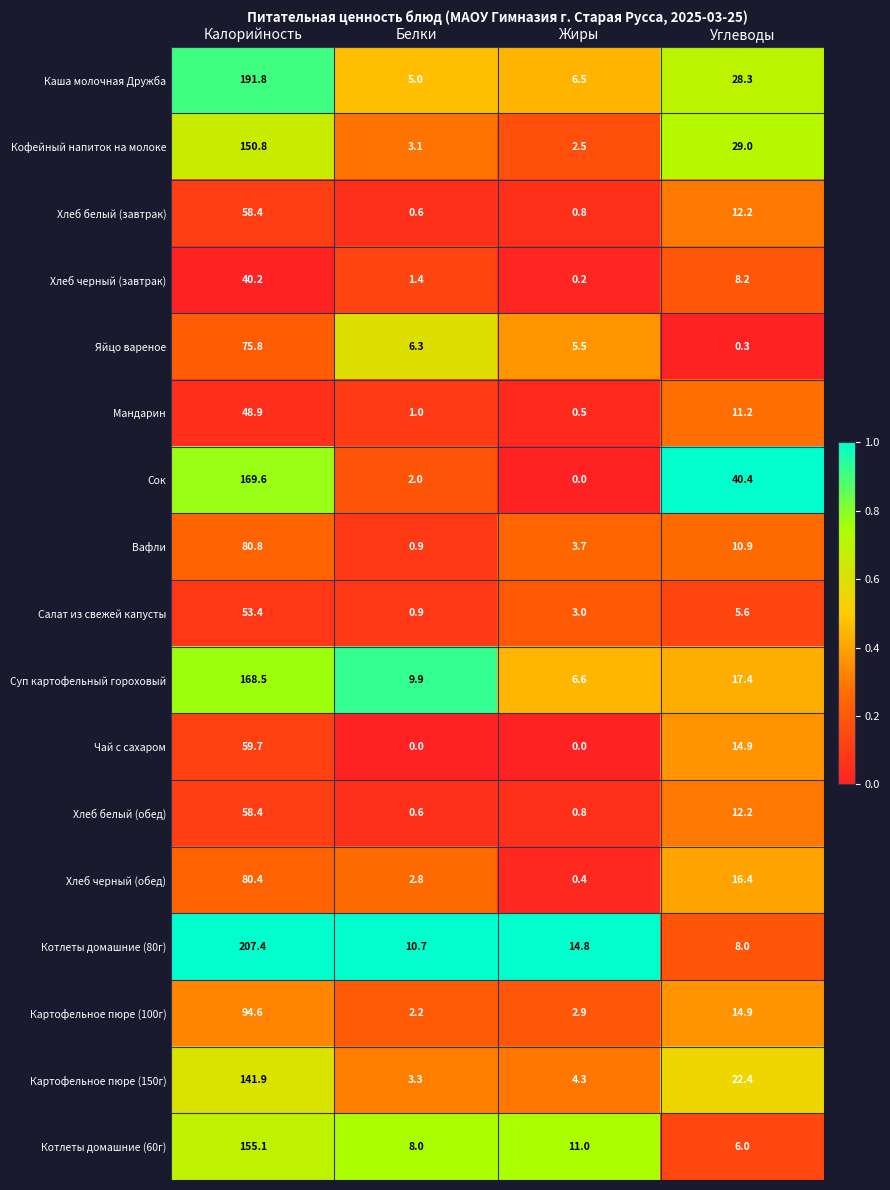

At which label does Картофельное пюре (150г) first exceed 22?

Калорийность